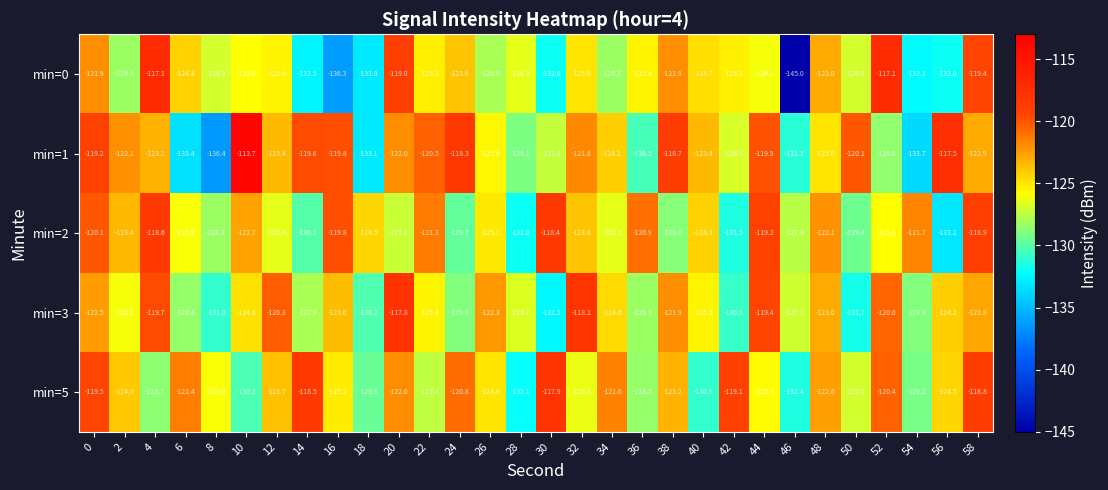

What is the difference between the highest and lowest values at 56?

15.7